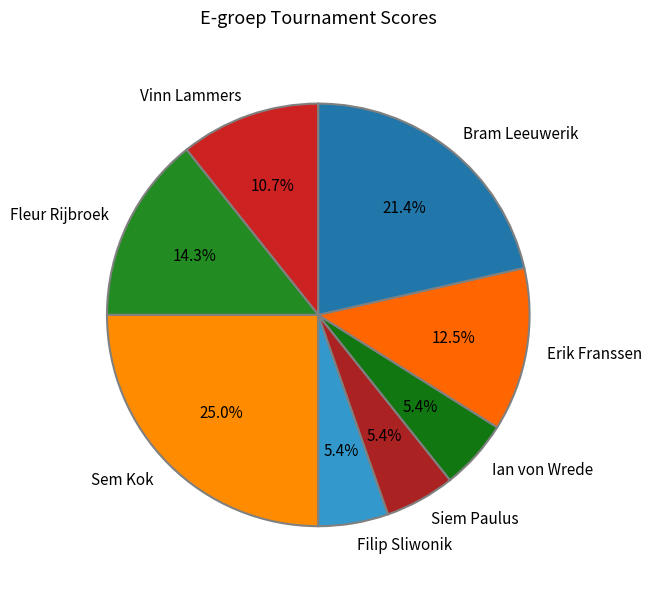

Is Siem Paulus the majority of the pie?

No